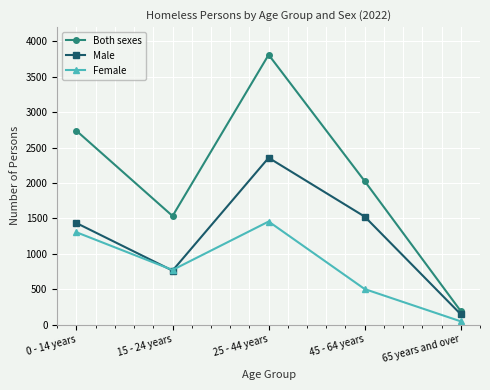

What is the value of the Female point at the 5th from the left?

45